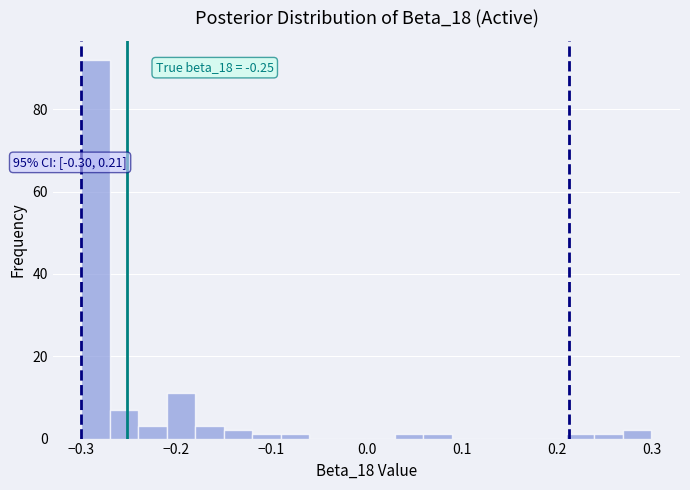

Around what value on the x-axis is the tallest bar? Give the approximate position of its centre, as read against the axis.

-0.28